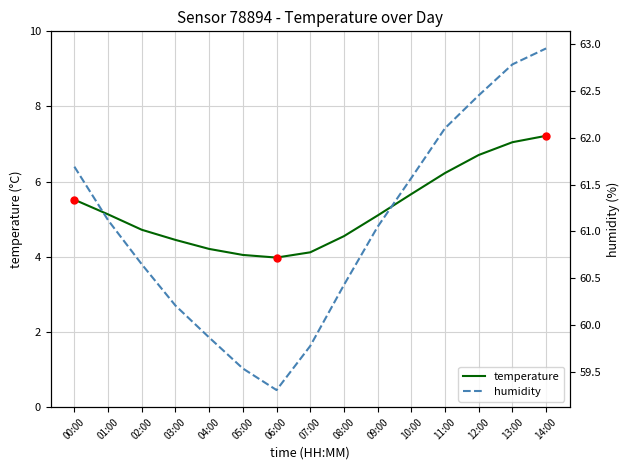

True or false: temperature and humidity intersect in this chart.

False